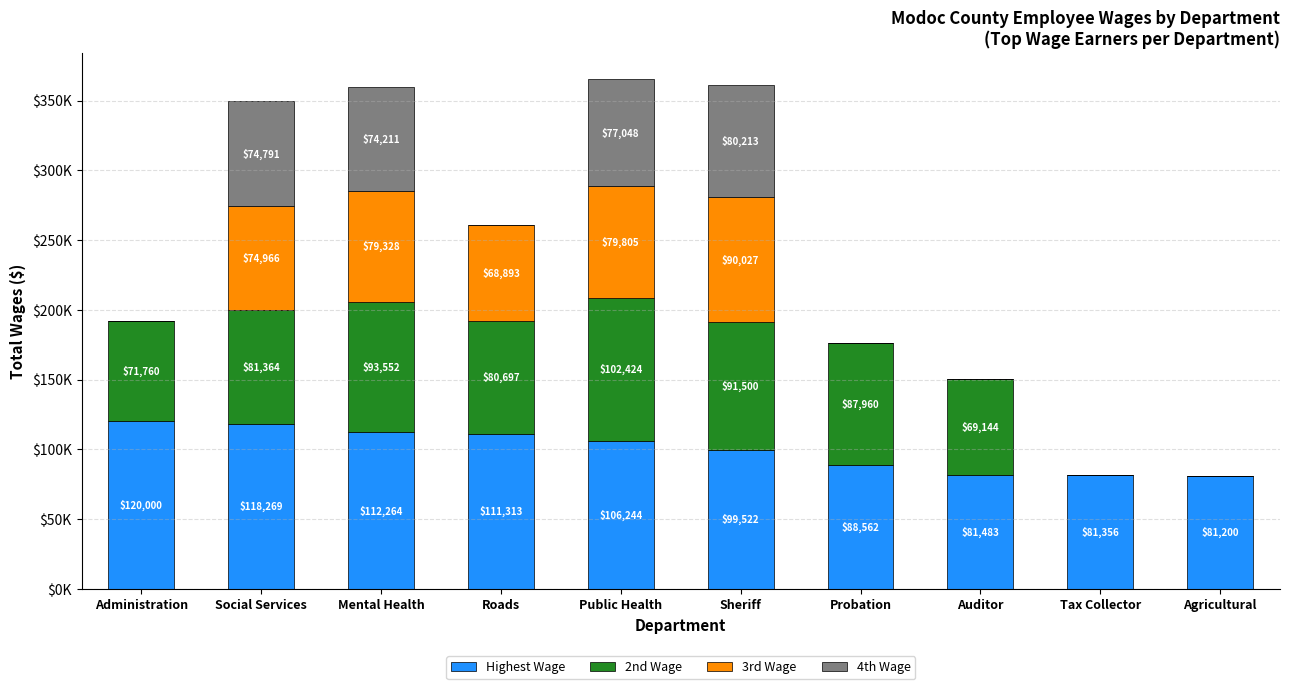

At which label is Highest Wage closest to 100600?

Sheriff